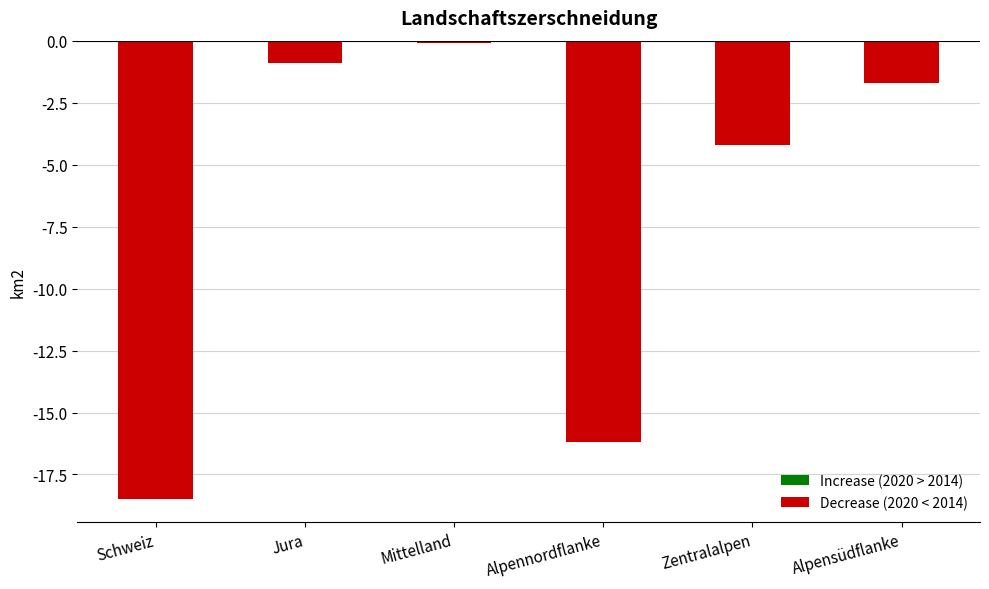

List the labels in order of value, largest first.

Mittelland, Jura, Alpensüdflanke, Zentralalpen, Alpennordflanke, Schweiz